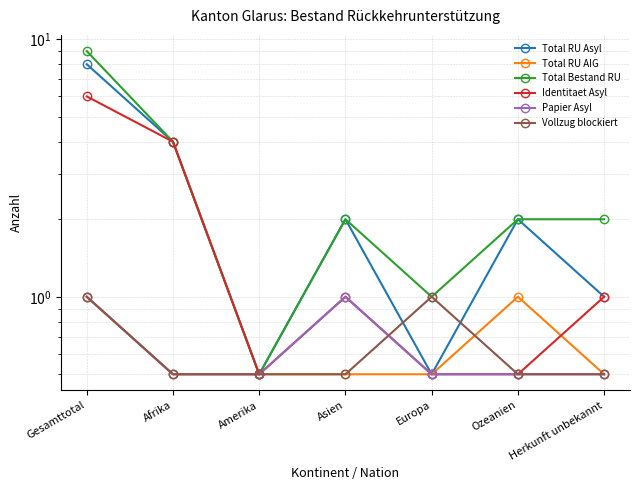

Between Asien and Ozeanien, which series saw the biggest shift?

Total RU AIG